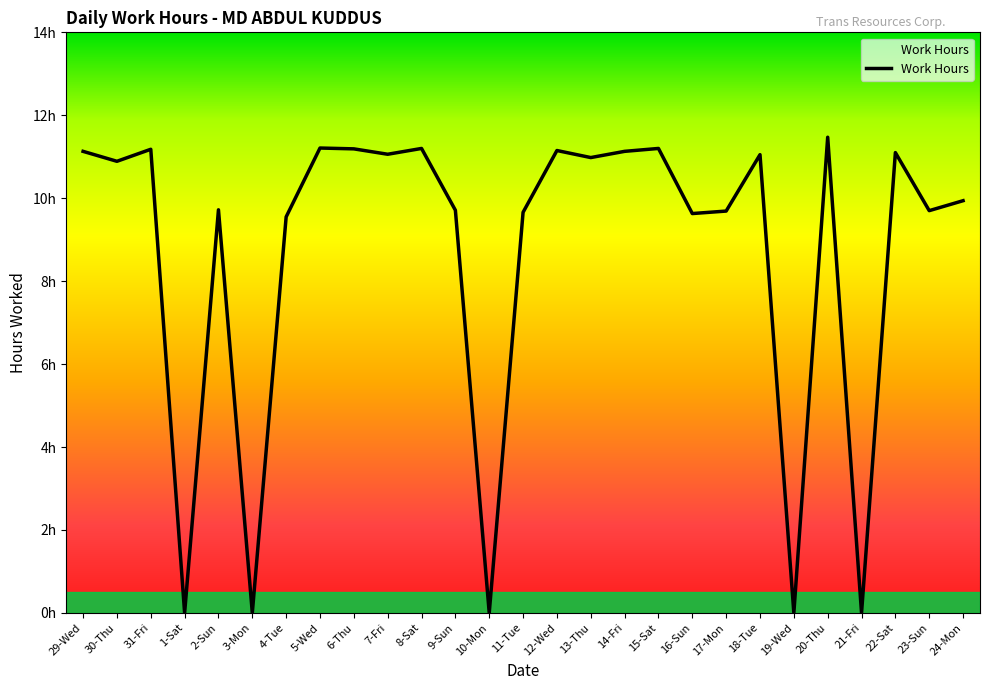

What is the value of the 18th point from the left?

11.2